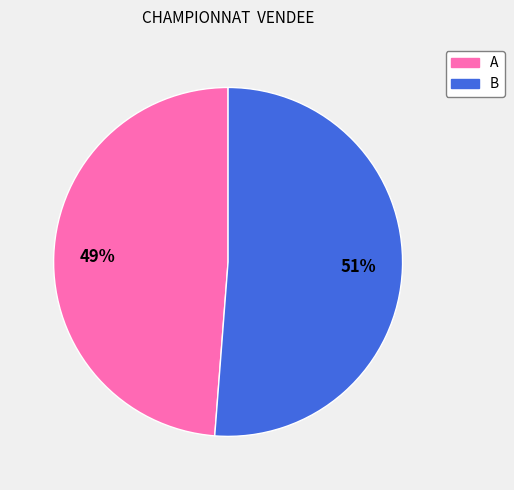

Which slice represents more than half of the pie?

B